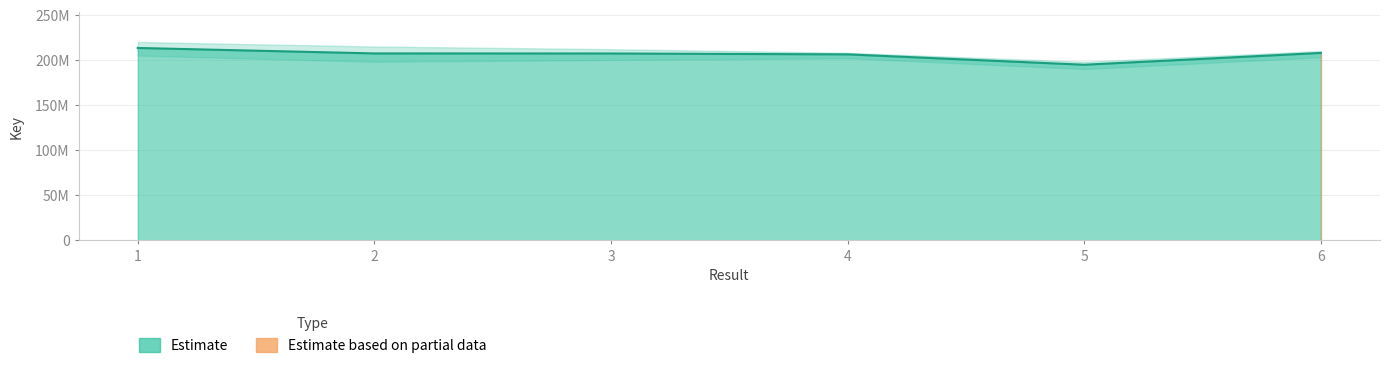

What is the change in value from 3 to 5?

-12484516